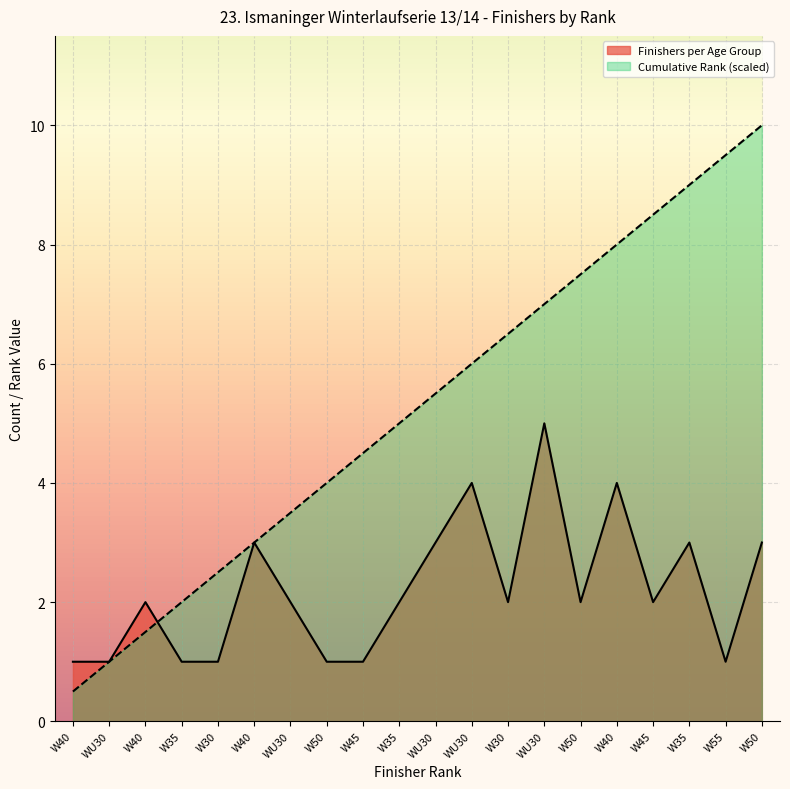

What are all the series names shown in the legend?

Finishers per Age Group, Cumulative Rank (scaled)